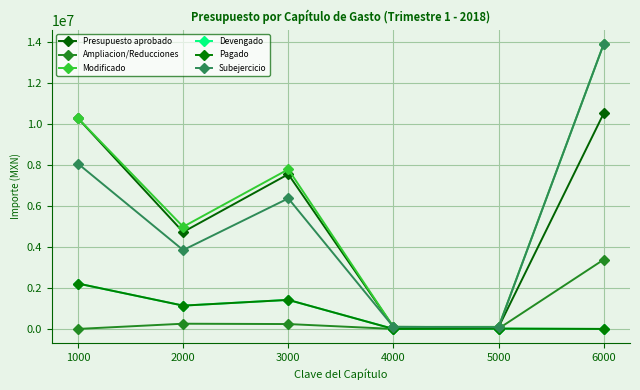

Which series changed the most between 1000 and 3000?

Presupuesto aprobado